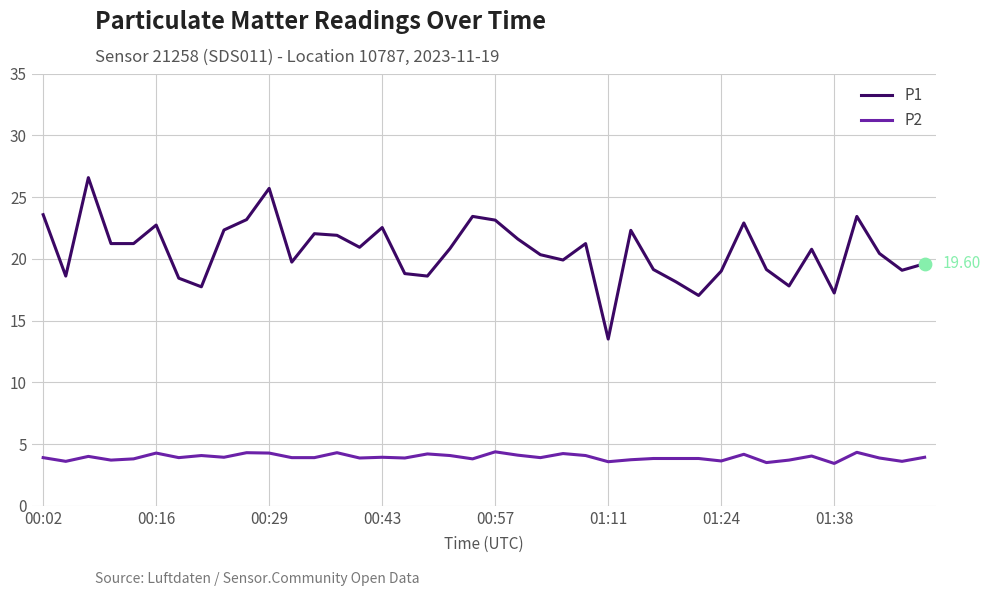

What are all the series names shown in the legend?

P1, P2